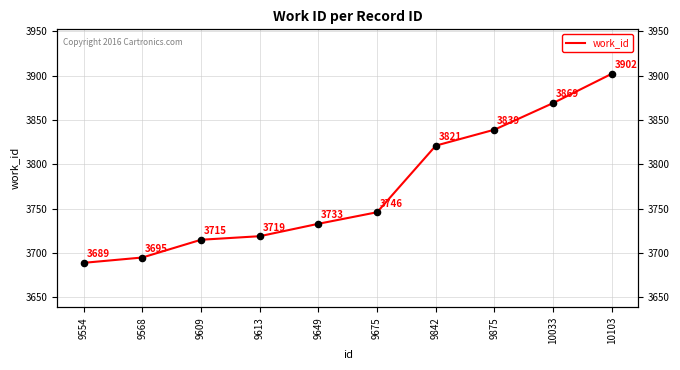

What is the change in value from 9568 to 9609?

+20